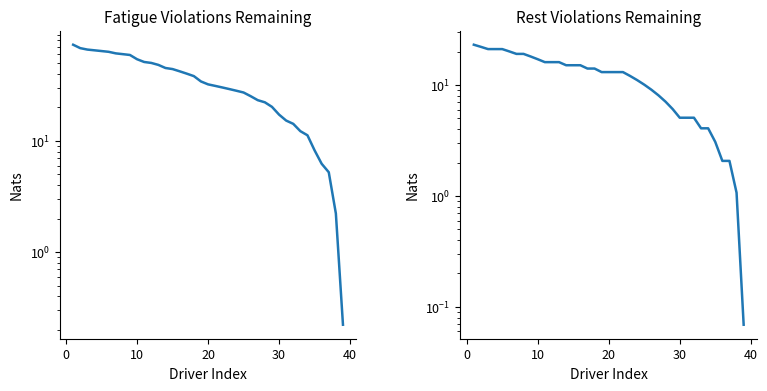

What is the smallest value displayed?

0.1